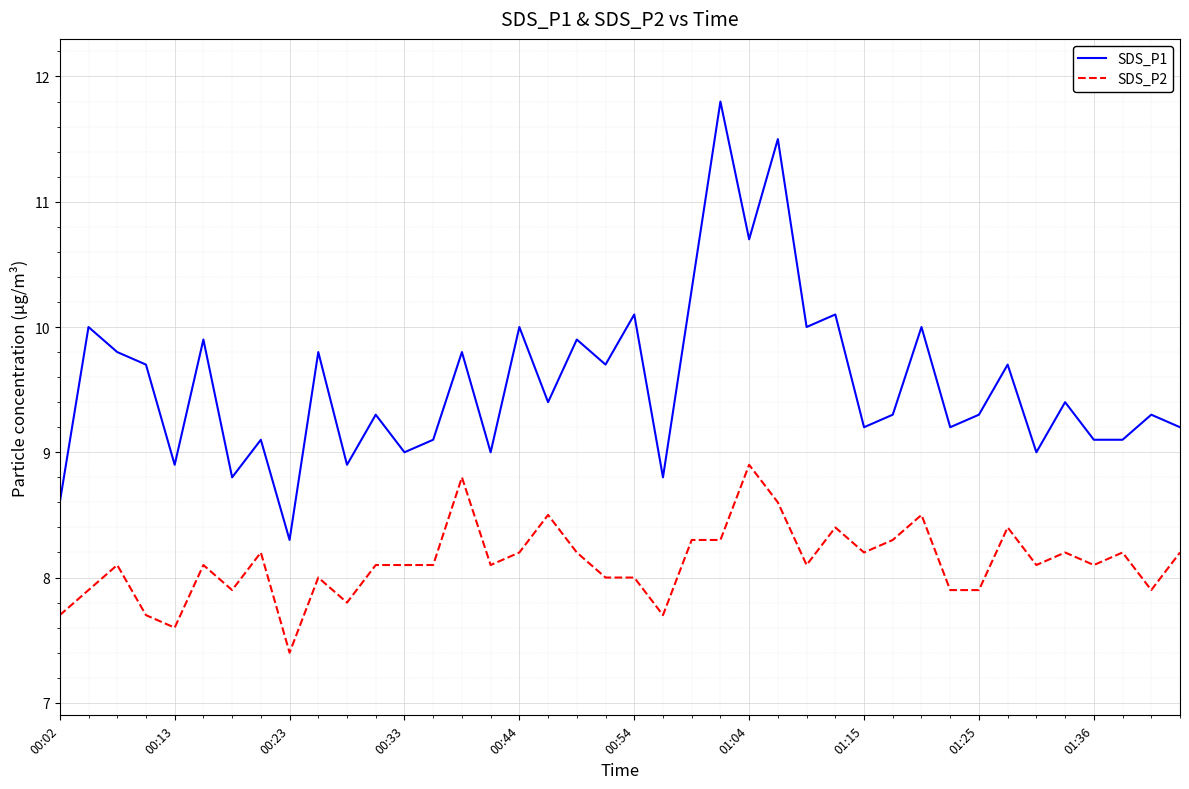

What is the difference between the maximum and minimum values in the SDS_P2 series?

1.5